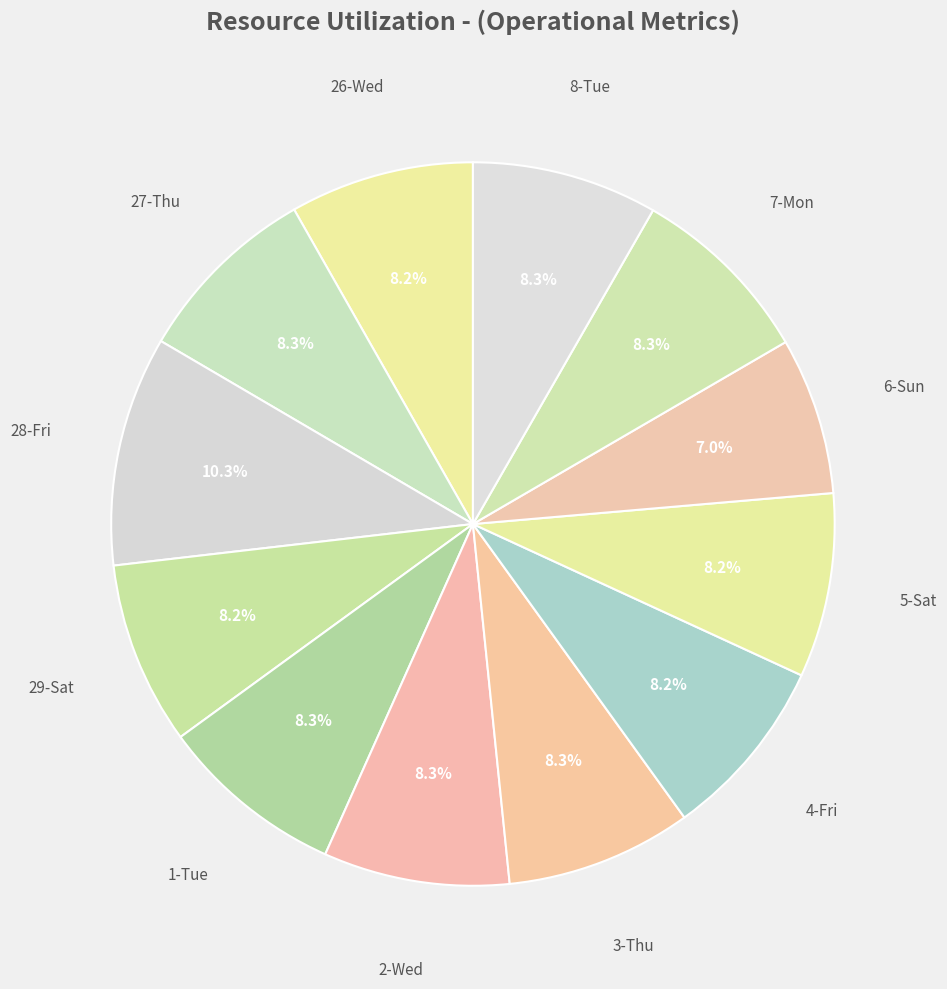

Which category has the biggest portion of the pie?

28-Fri